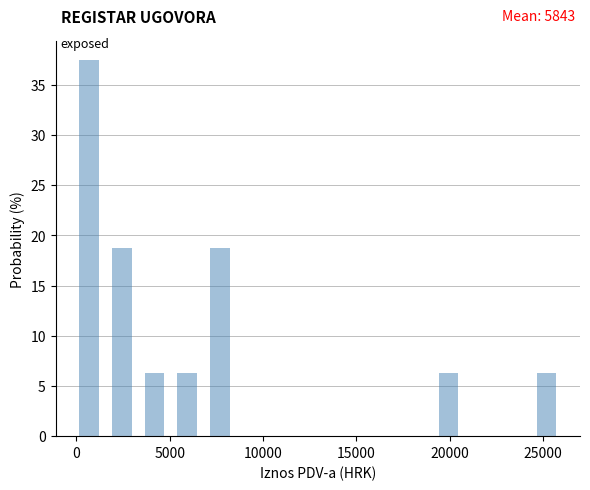

Around what value on the x-axis is the tallest bar? Give the approximate position of its centre, as read against the axis.

500